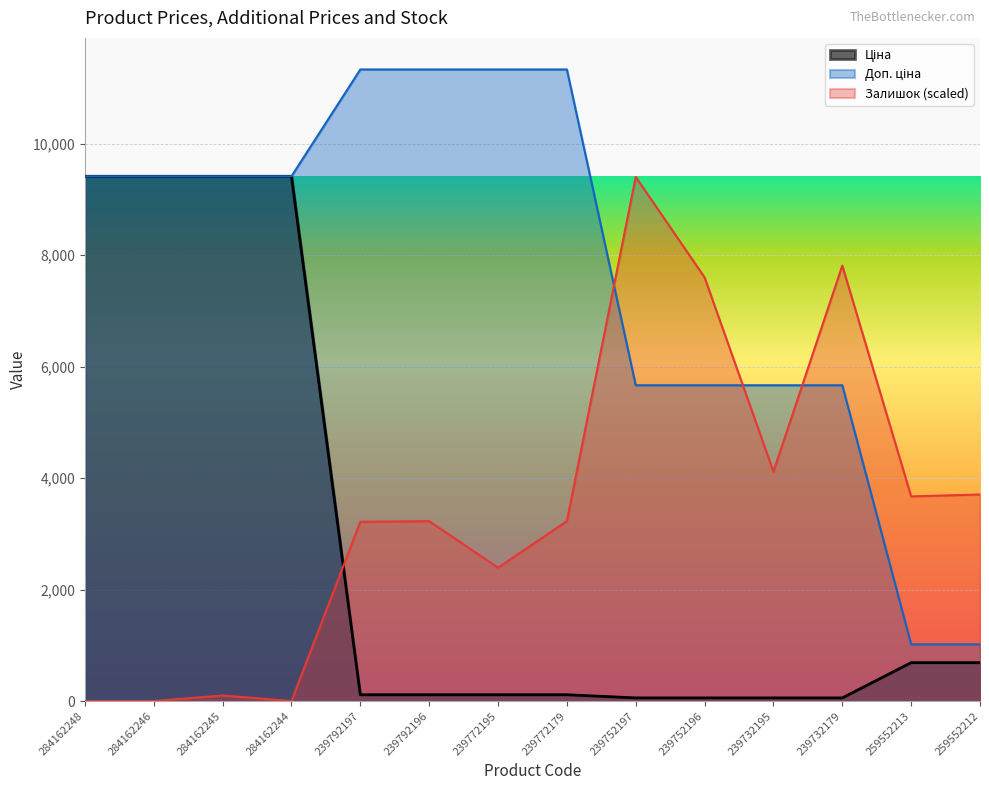

Reading left to right, extract all data points from this chart.

Ціна: 284162248=9416.9	284162246=9416.9	284162245=9416.9	284162244=9416.9	239792197=113.3	239792196=113.3	239772195=113.3	239772179=113.3	239752197=56.7	239752196=56.7	239732195=56.7	239732179=56.7	259552213=689.1	259552212=689.1
Доп. ціна: 284162248=9416.9	284162246=9416.9	284162245=9416.9	284162244=9416.9	239792197=11334.0	239792196=11334.0	239772195=11334.0	239772179=11334.0	239752197=5667.0	239752196=5667.0	239732195=5667.0	239732179=5667.0	259552213=1017.8	259552212=1017.8
Залишок: 284162248=0.0	284162246=0.0	284162245=100.2	284162244=0.0	239792197=3216.9	239792196=3228.0	239772195=2393.2	239772179=3228.0	239752197=9405.7	239752196=7602.5	239732195=4118.5	239732179=7814.0	259552213=3673.2	259552212=3706.6